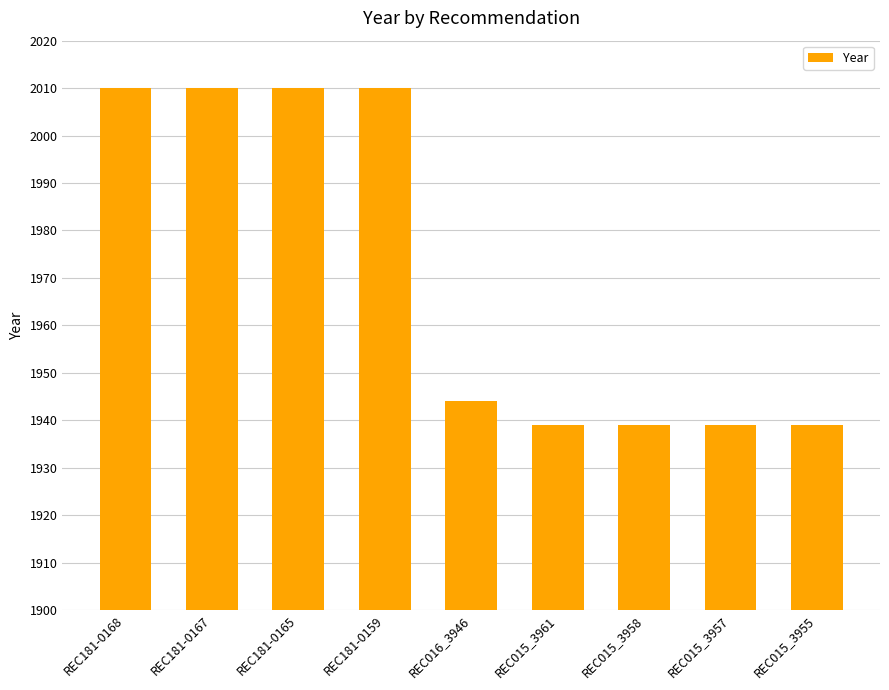

How many distinct data groups are displayed?

1